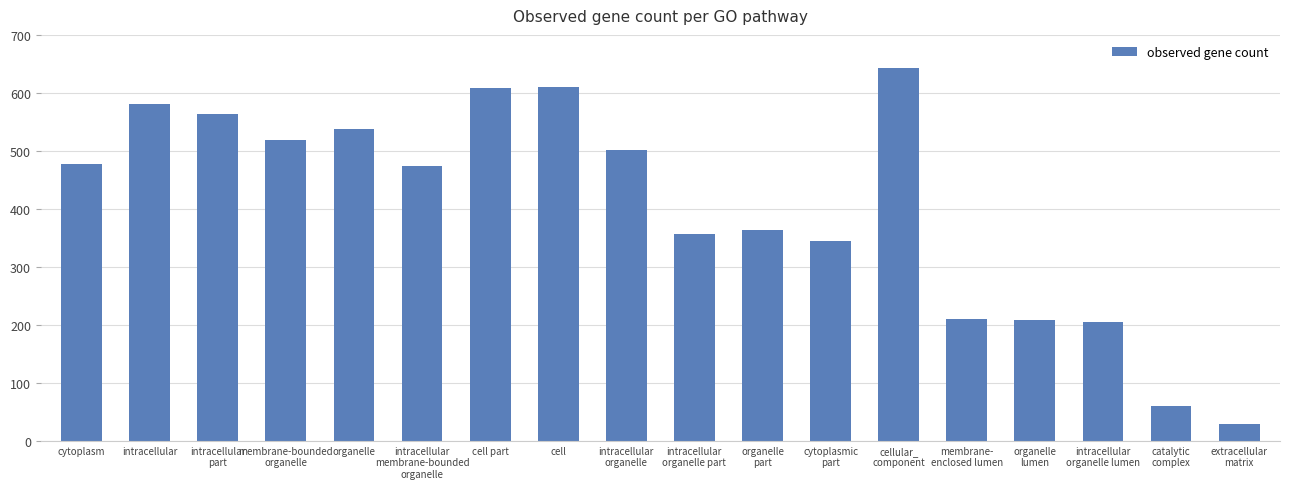

What is the difference between the values at membrane-
enclosed lumen and organelle
part?

152